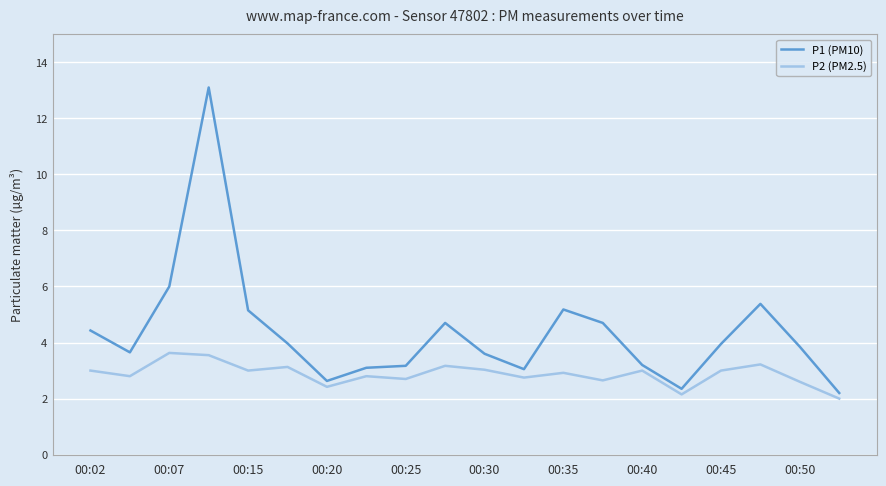

Which series has the largest total across all categories?

P1 (PM10)